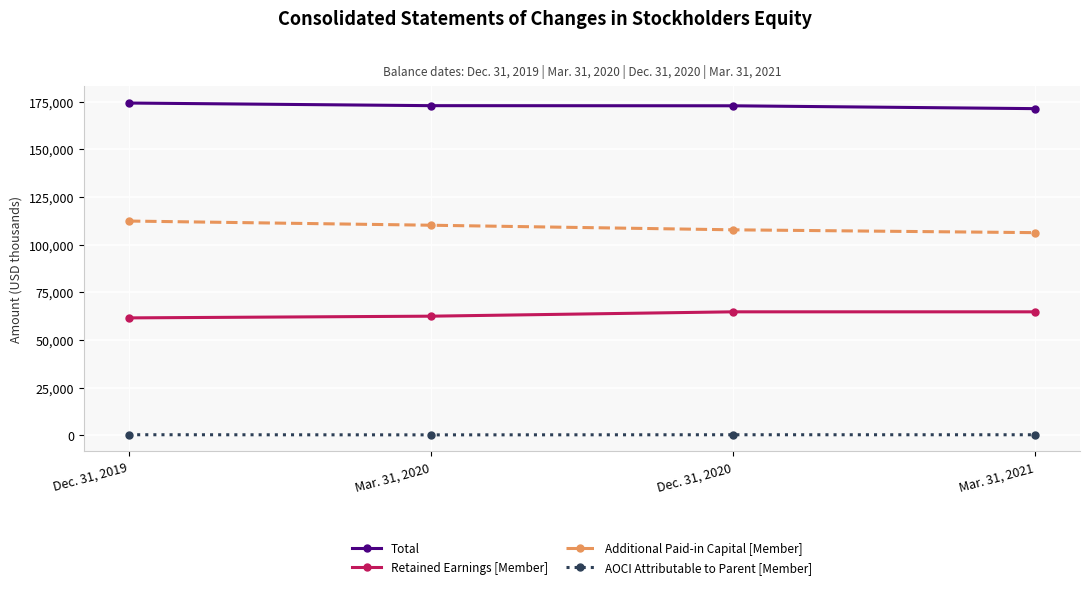

What is the value of the AOCI Attributable to Parent [Member] point at the 3rd from the left?

213